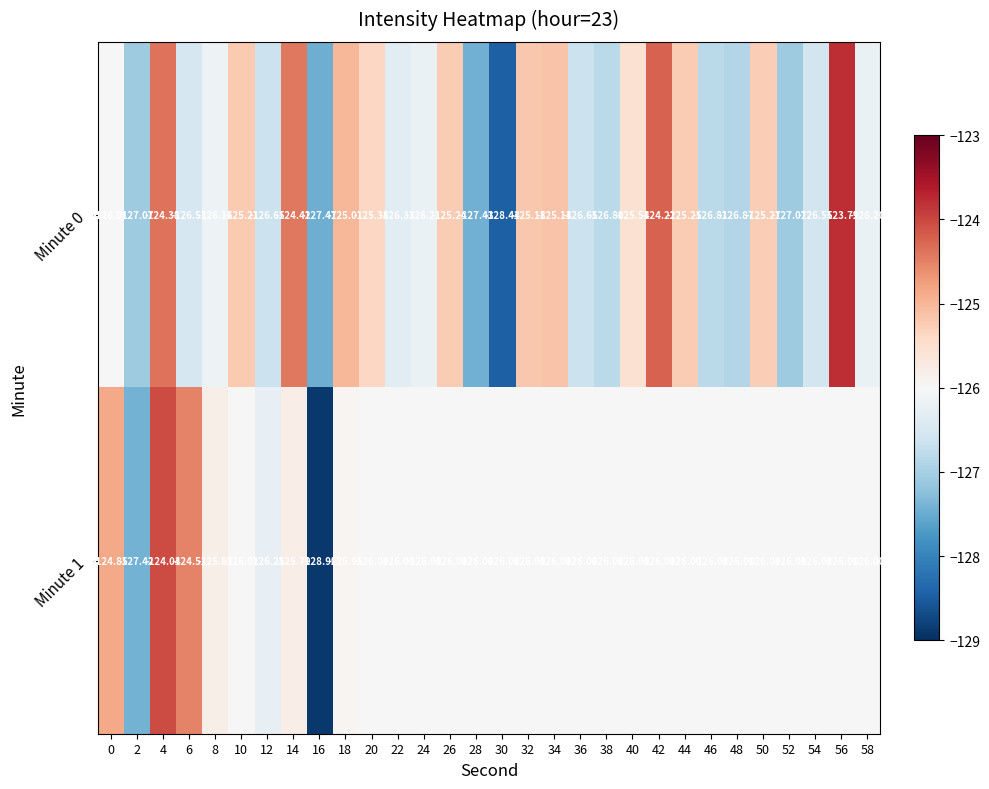

What is the total value across all series at 44?

-251.2